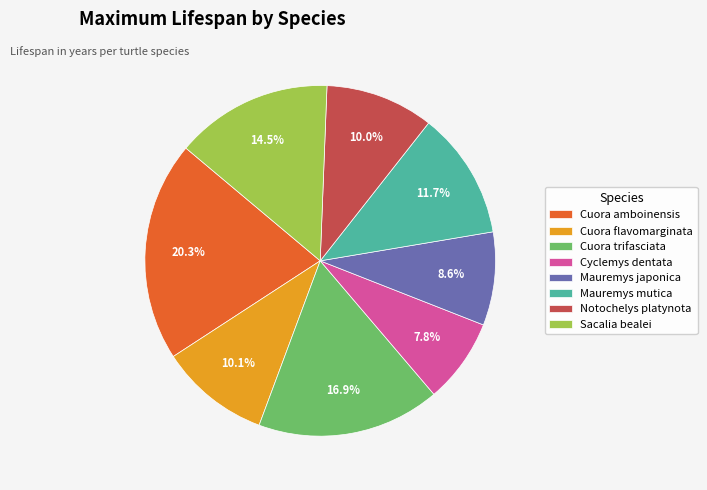

Which slice is the smallest?

Cyclemys dentata